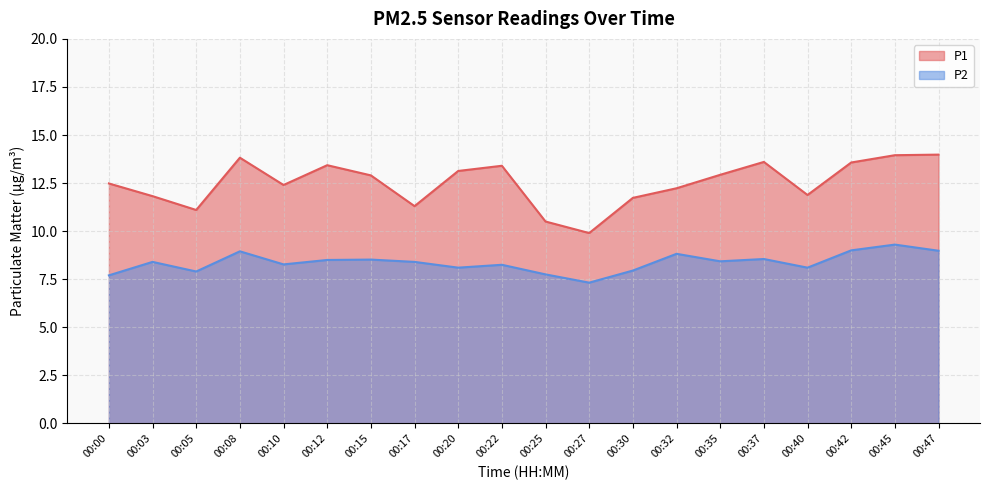

Reading left to right, transcribe all the data shown in this chart.

P1: 12.5	11.8	11.1	13.8	12.4	13.4	12.9	11.3	13.1	13.4	10.5	9.9	11.7	12.2	12.9	13.6	11.9	13.6	13.9	14.0
P2: 7.7	8.4	7.9	8.9	8.3	8.5	8.5	8.4	8.1	8.2	7.8	7.3	8.0	8.8	8.4	8.6	8.1	9.0	9.3	9.0